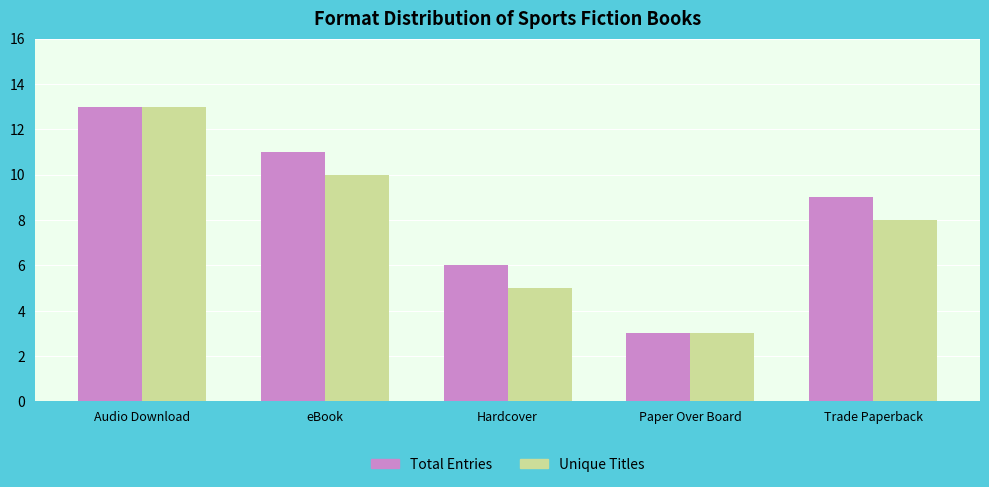

Read the Unique Titles value at Paper Over Board.

3